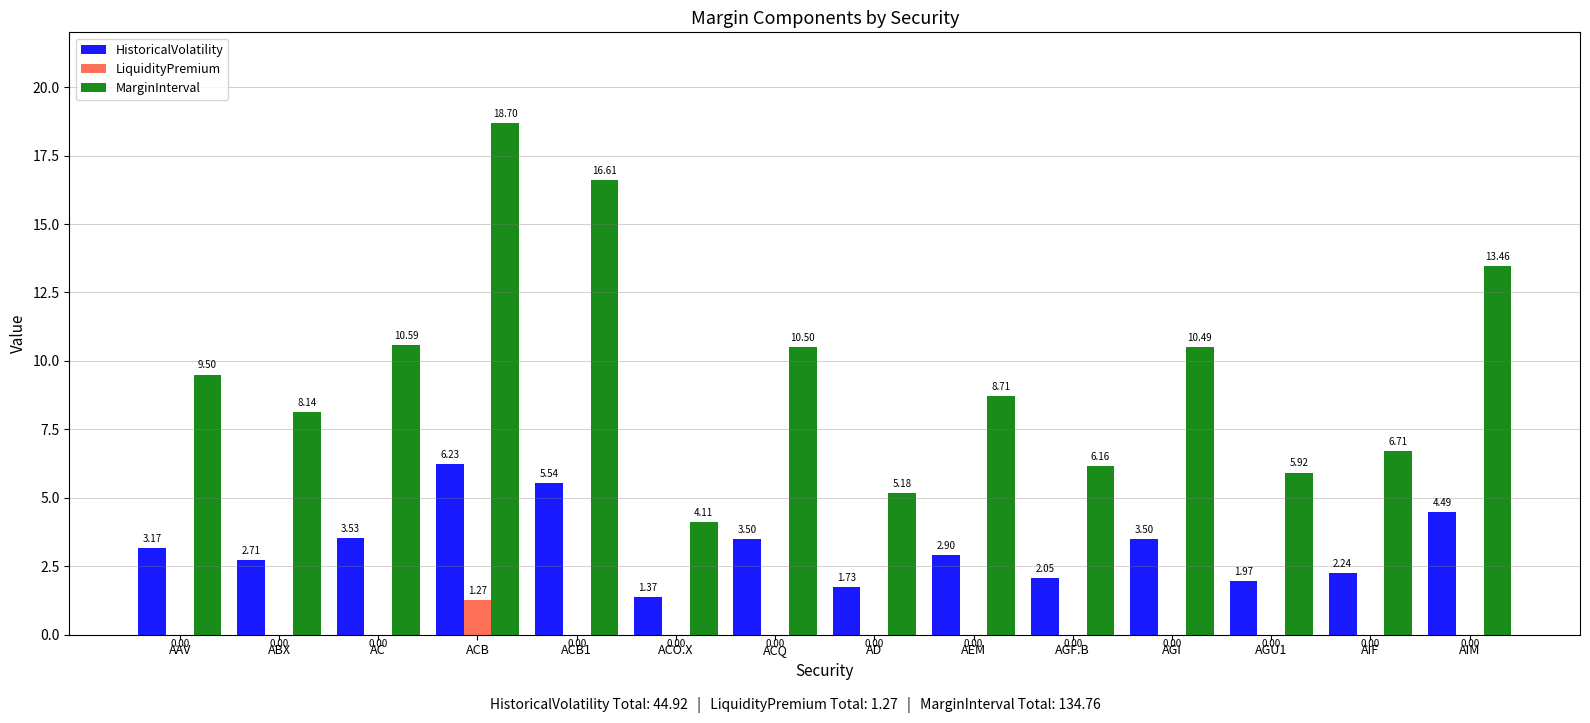

What is the sum of the HistoricalVolatility values at AIF and ACB?

8.5